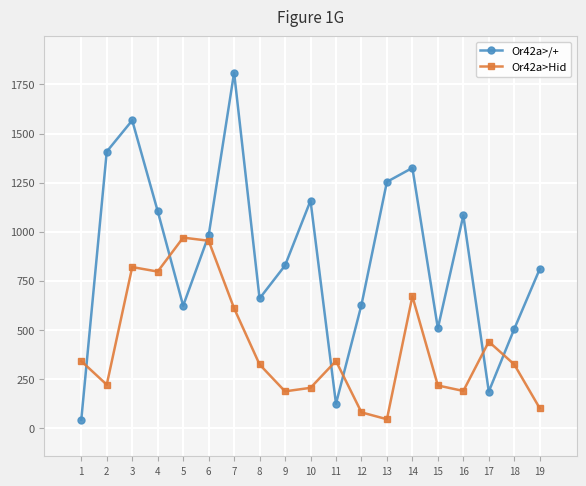

Reading left to right, transcribe all the data shown in this chart.

Or42a>/+: 42	1408	1567	1105	623	981	1810	660	828	1158	124	627	1254	1325	508	1083	186	505	810
Or42a>Hid: 341	221	820	797	970	954	610	324	187	205	342	80	45	671	217	189	440	324	101